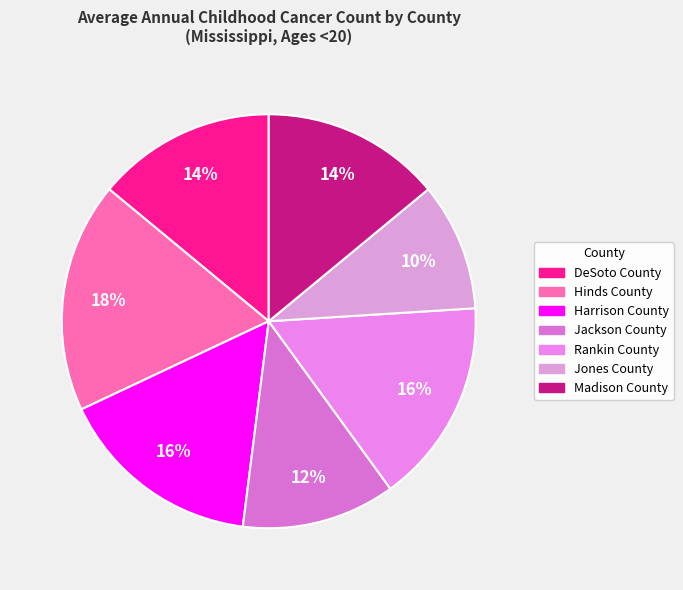

Which category has the smallest portion of the pie?

Jones County